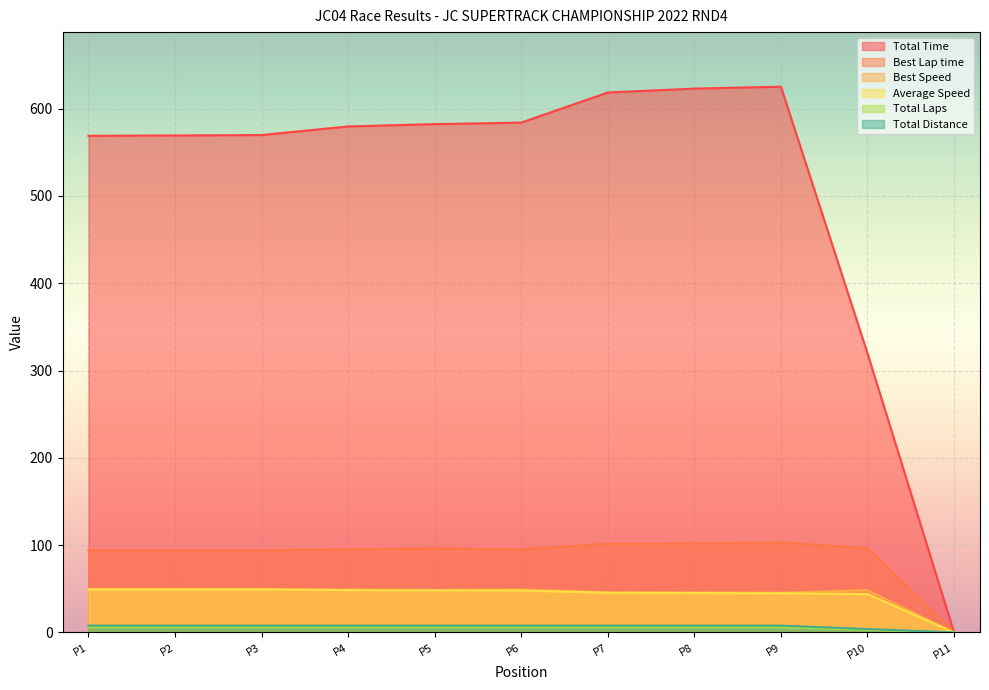

True or false: Total Distance and Total Time intersect in this chart.

False